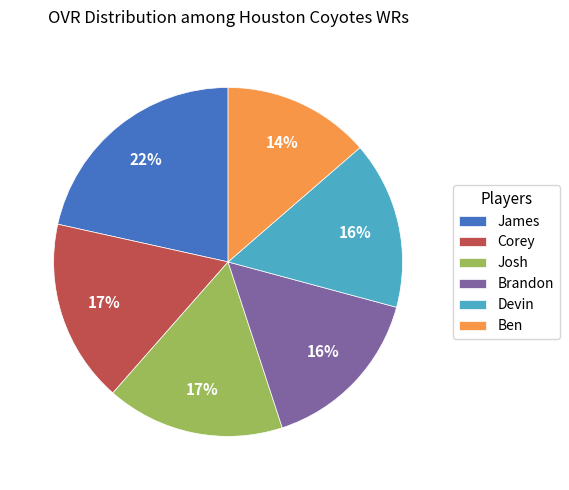

To the nearest percent, what percentage of the pie is James?

22%